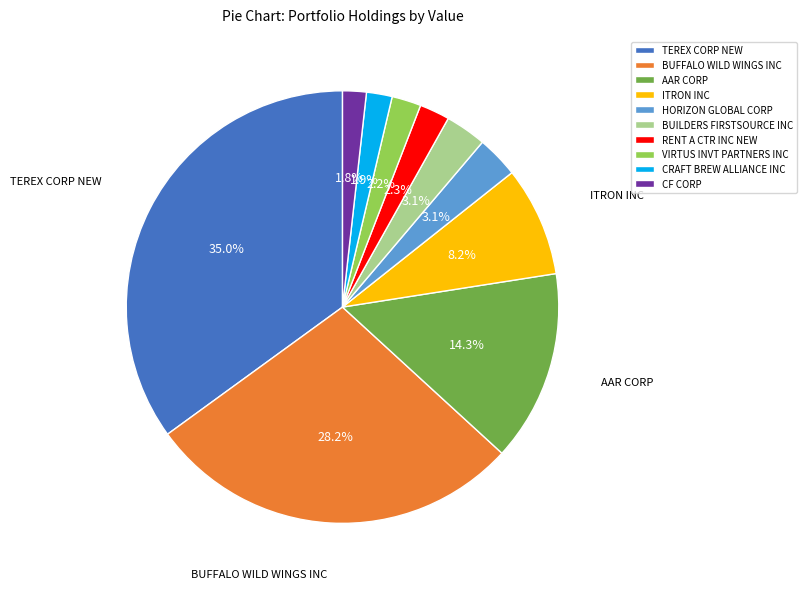

Do ITRON INC and AAR CORP together represent more than half of the pie?

No